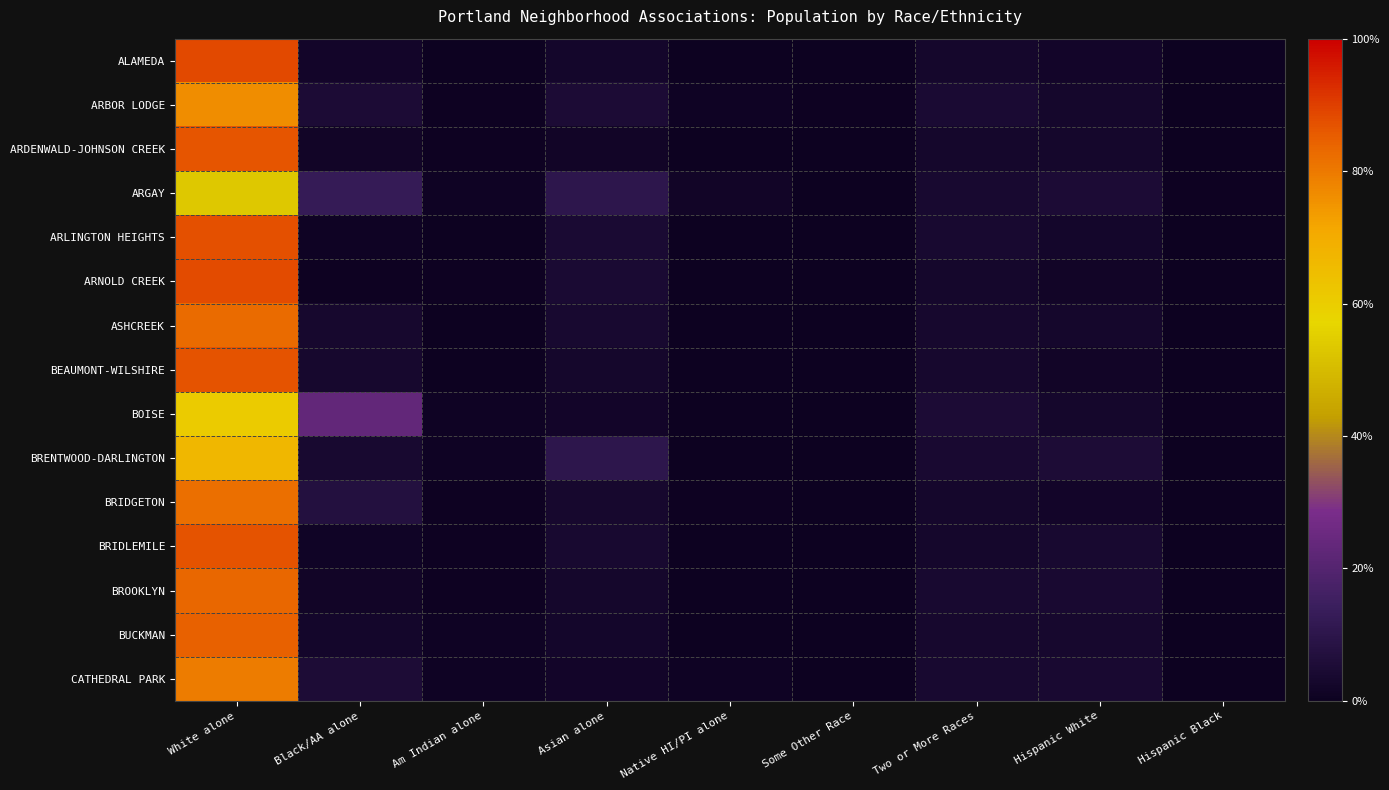

Which has a higher value, Asian alone or White alone?

White alone